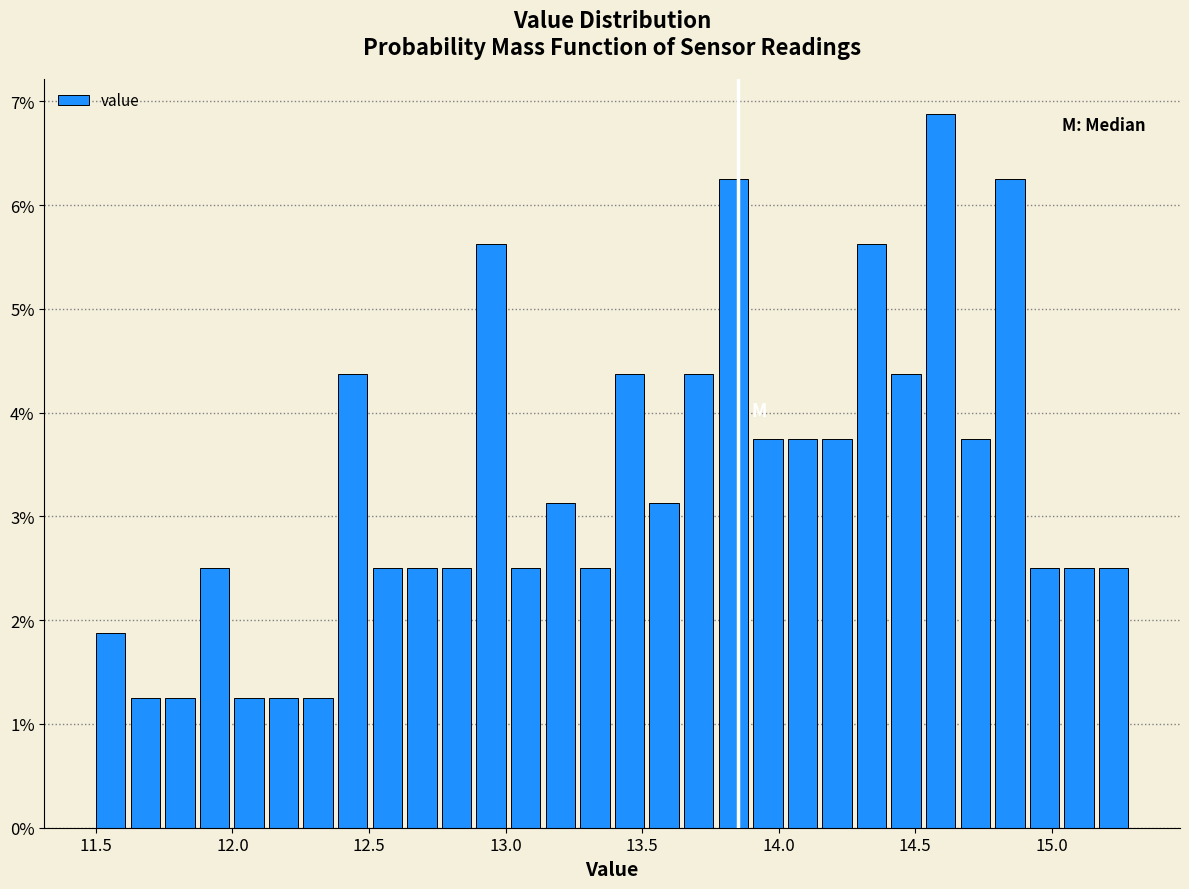

Read against the x-axis, roughly where is the centre of the tallest bar?

14.60